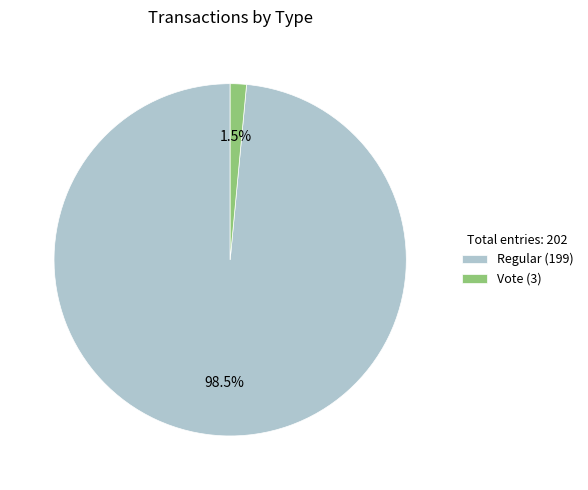

Is there any slice that represents more than half of the pie?

Yes